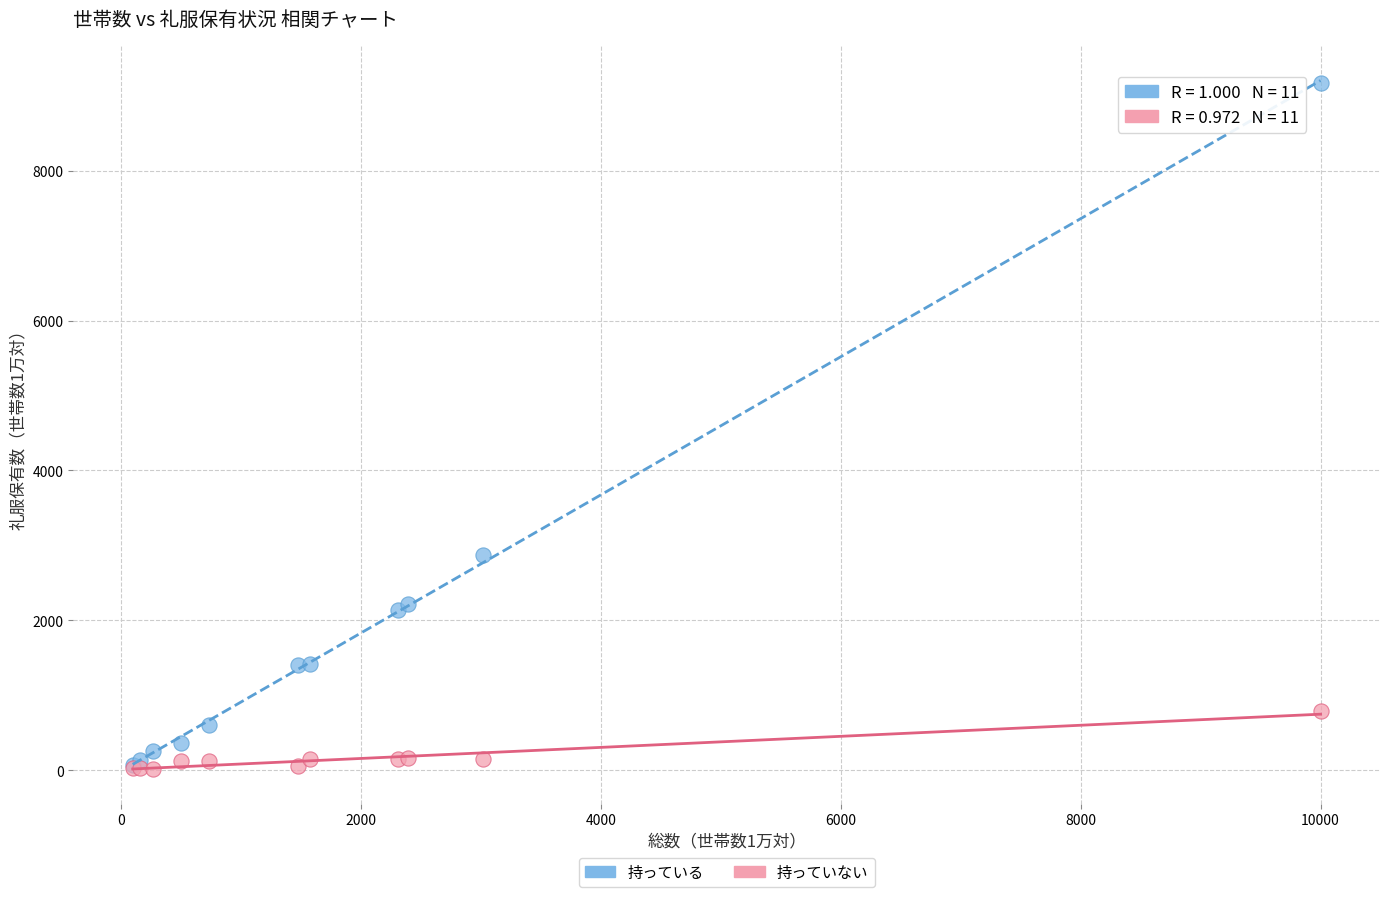

Which series has the largest Y range (max minus min)?

持っている